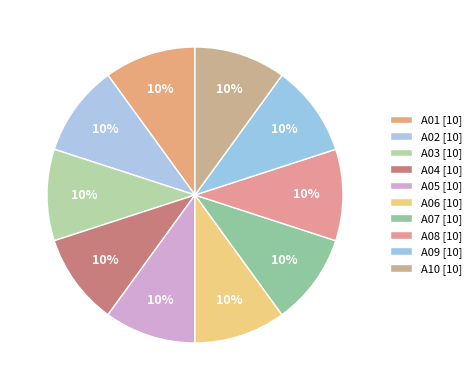

Count the number of slices in the pie.

10